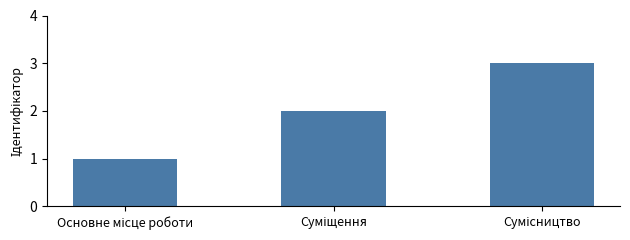

What is the greatest value displayed?

3